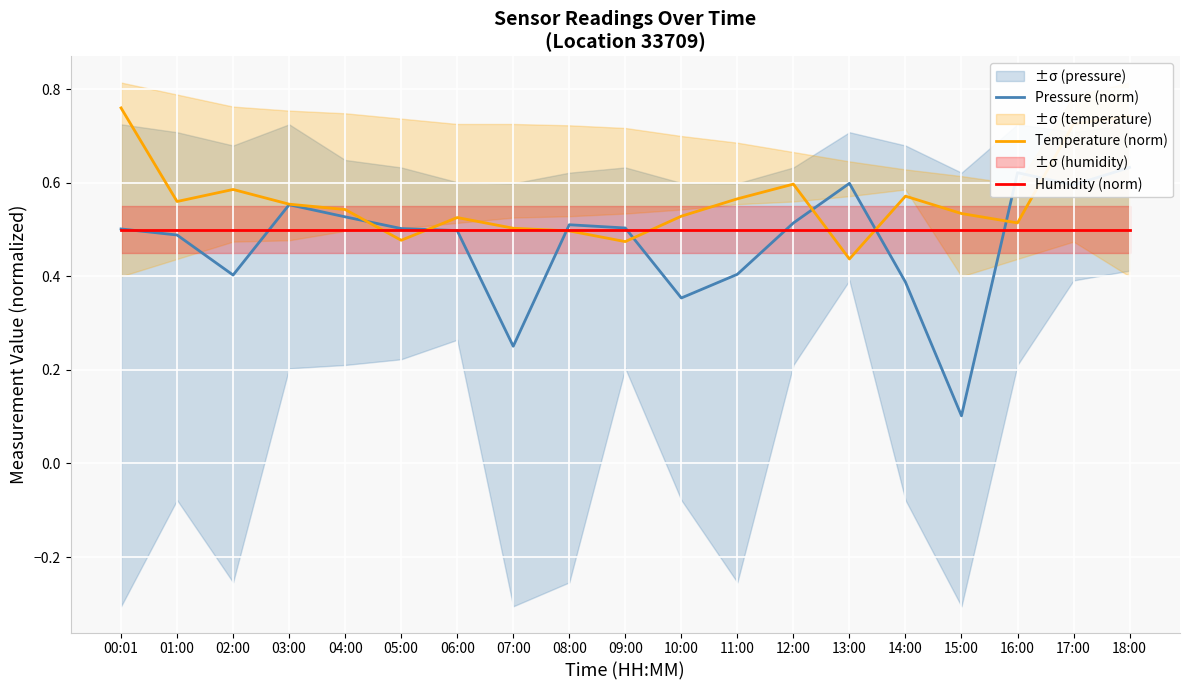

Count the Pressure (norm) values in the range 0 to 1.

19